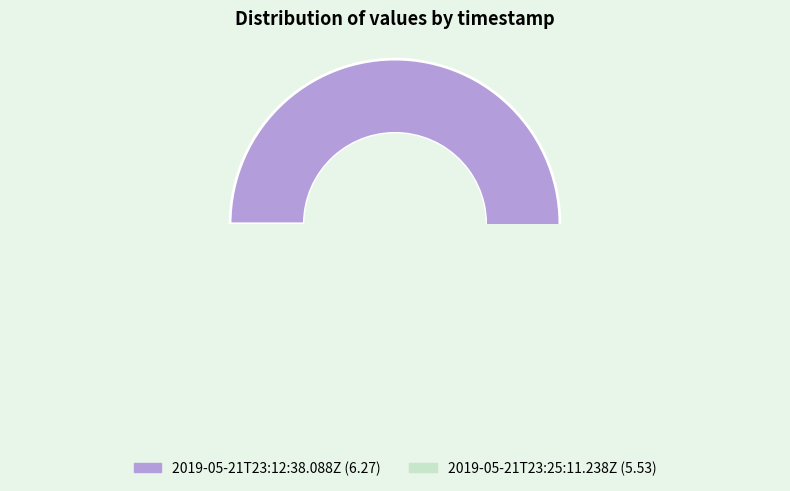

What is the change in value from 2019-05-21T23:12:38.088Z to 2019-05-21T23:25:11.238Z?

-0.7